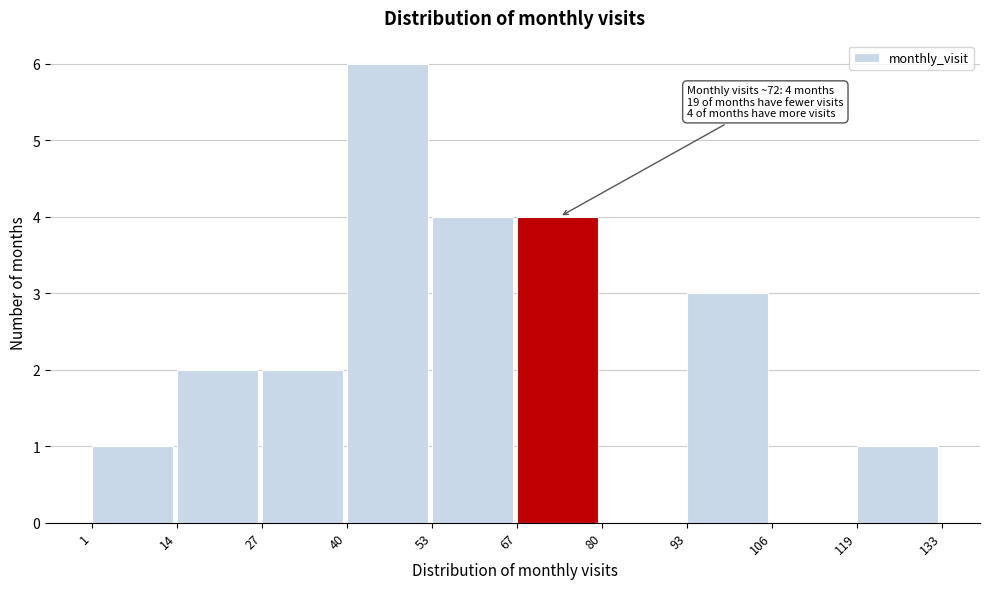

Which range on the x-axis has the tallest bar?

40 to 53